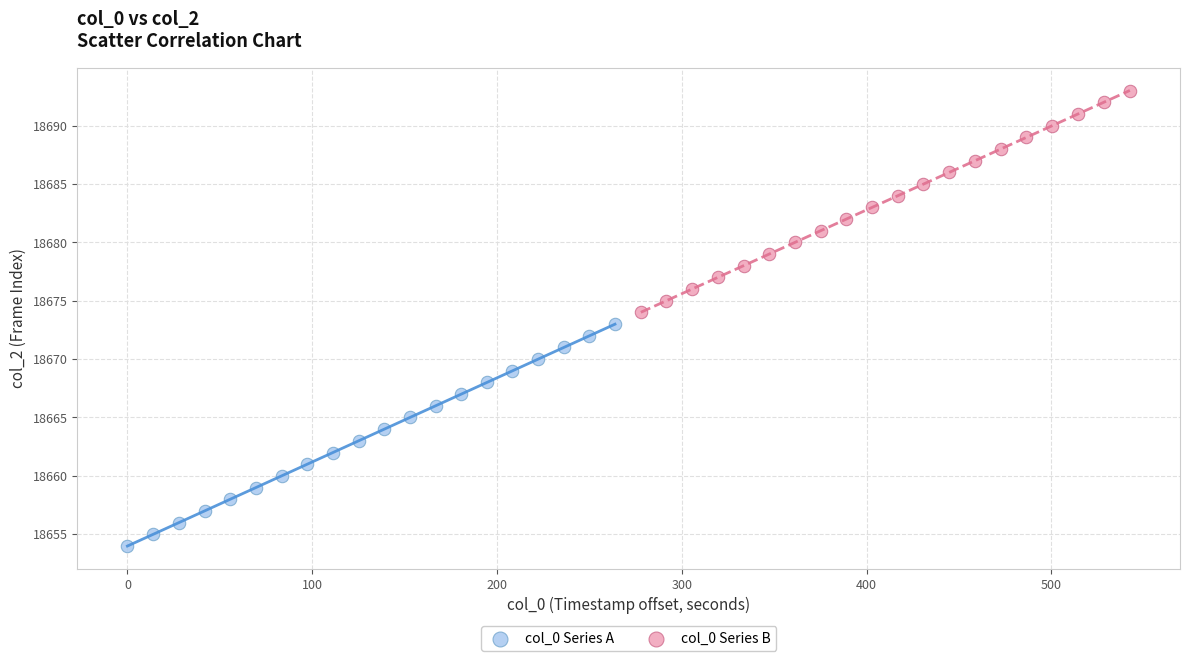

Which series reaches the minimum Y coordinate?

col_0 Series A